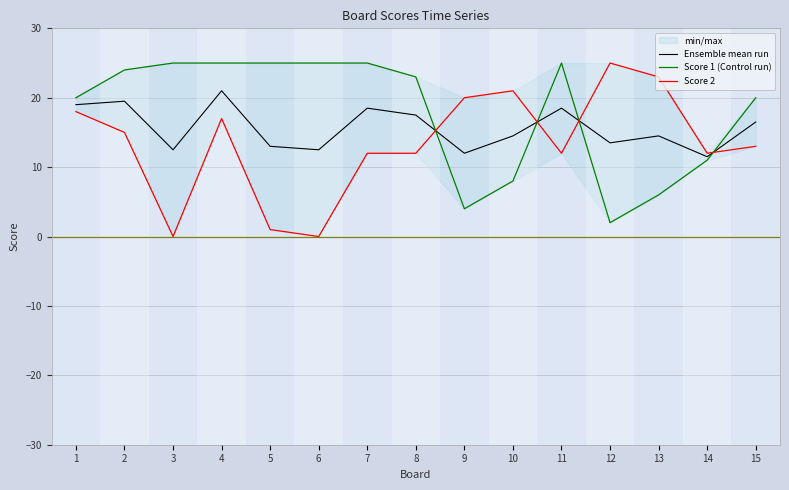

Is it true that Score 1 (Control run) equals 9.0 at 13?

False